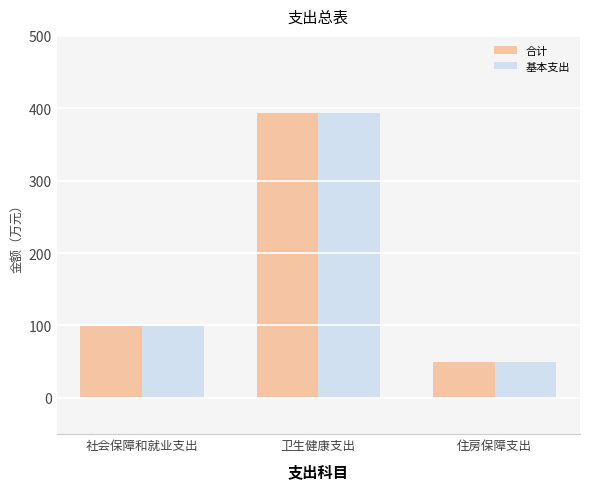

List the labels in order of 合计 value, smallest first.

住房保障支出, 社会保障和就业支出, 卫生健康支出